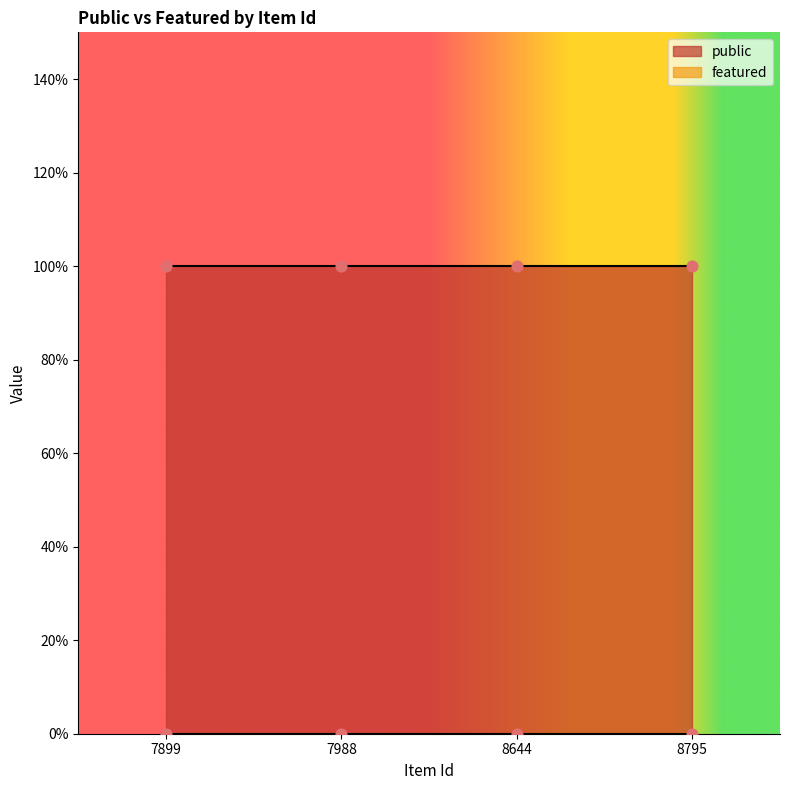

Which series reaches the minimum Y coordinate?

featured